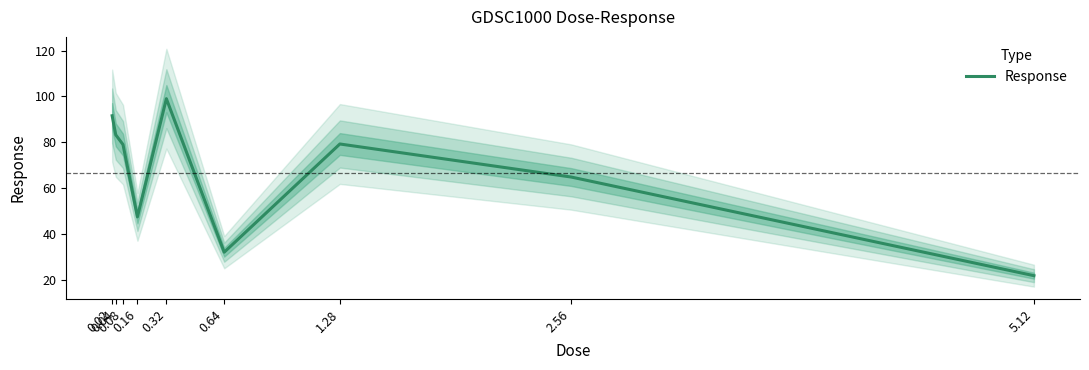

True or false: the data shows 152.5 at 0.02.

False